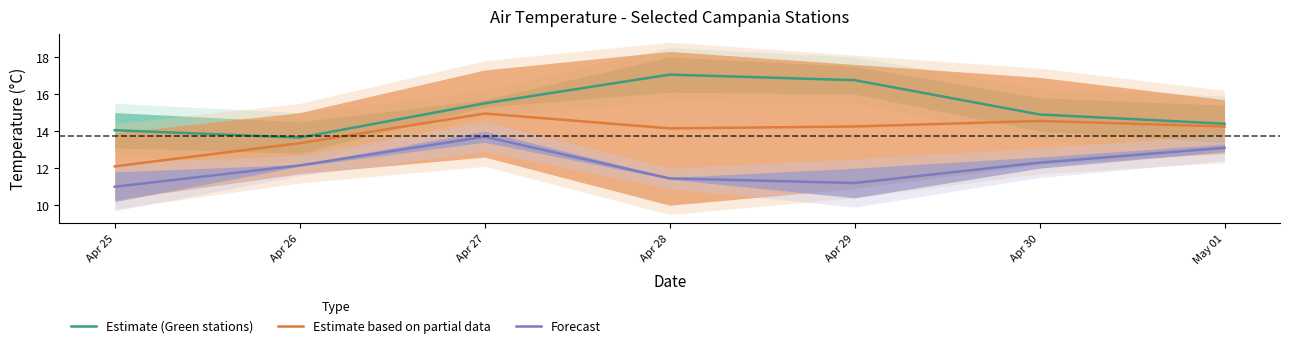

What position from the left is Apr 30?

6